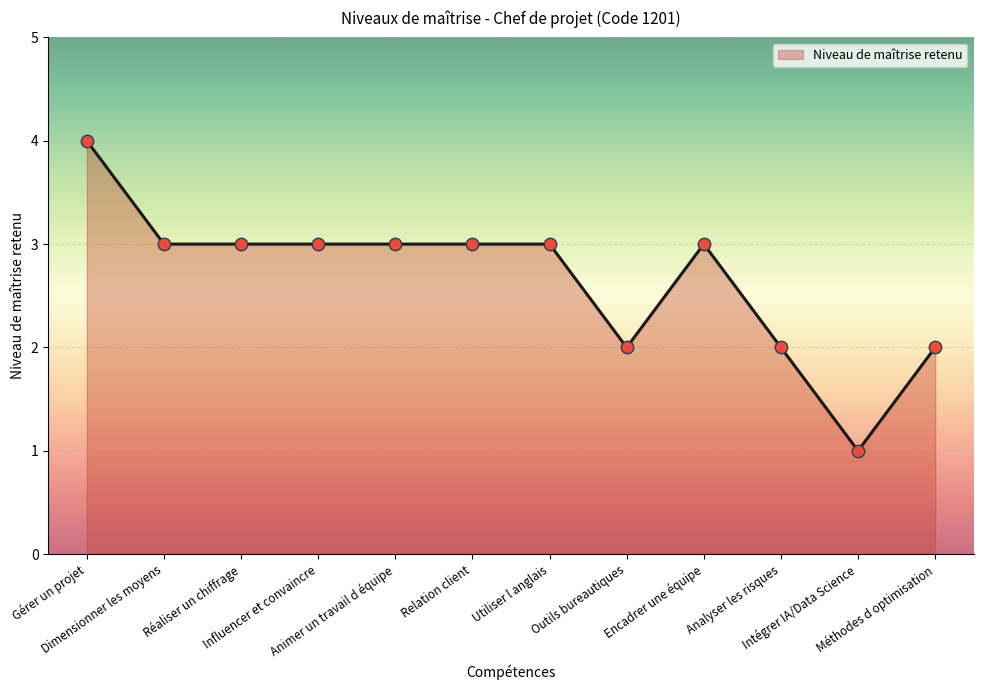

What is the ratio of the value at Intégrer IA/Data Science to the value at Encadrer une équipe?

0.3